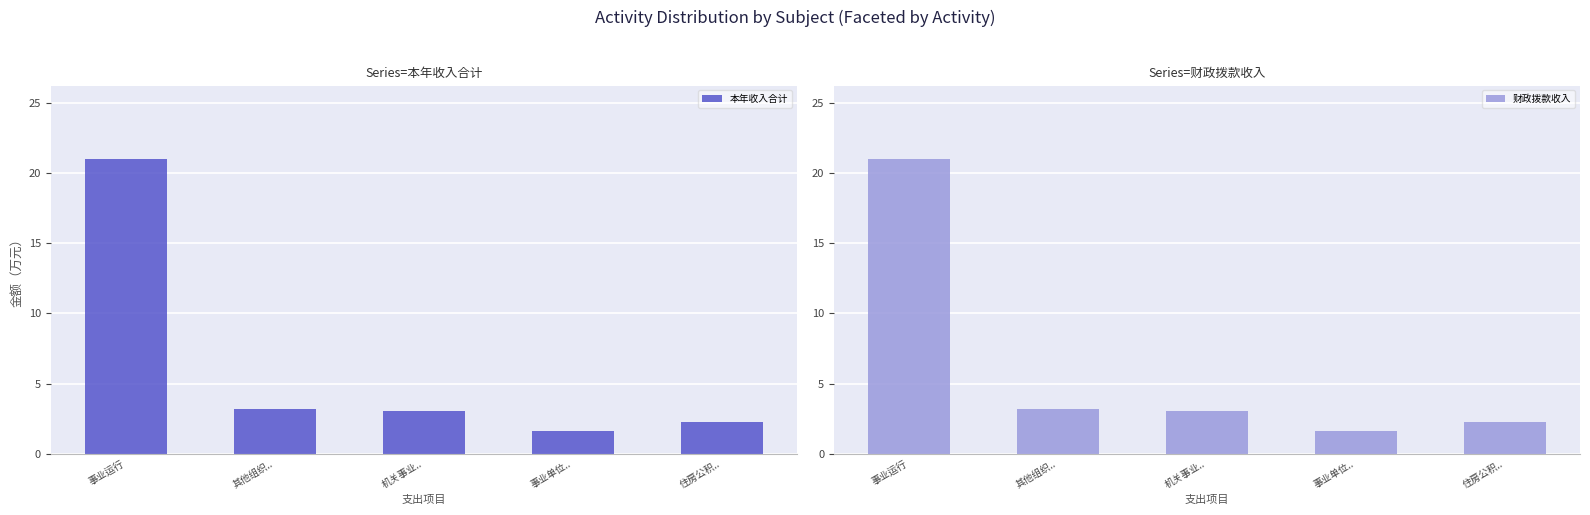

What is the highest value of the 财政拨款收入 series?

21.0